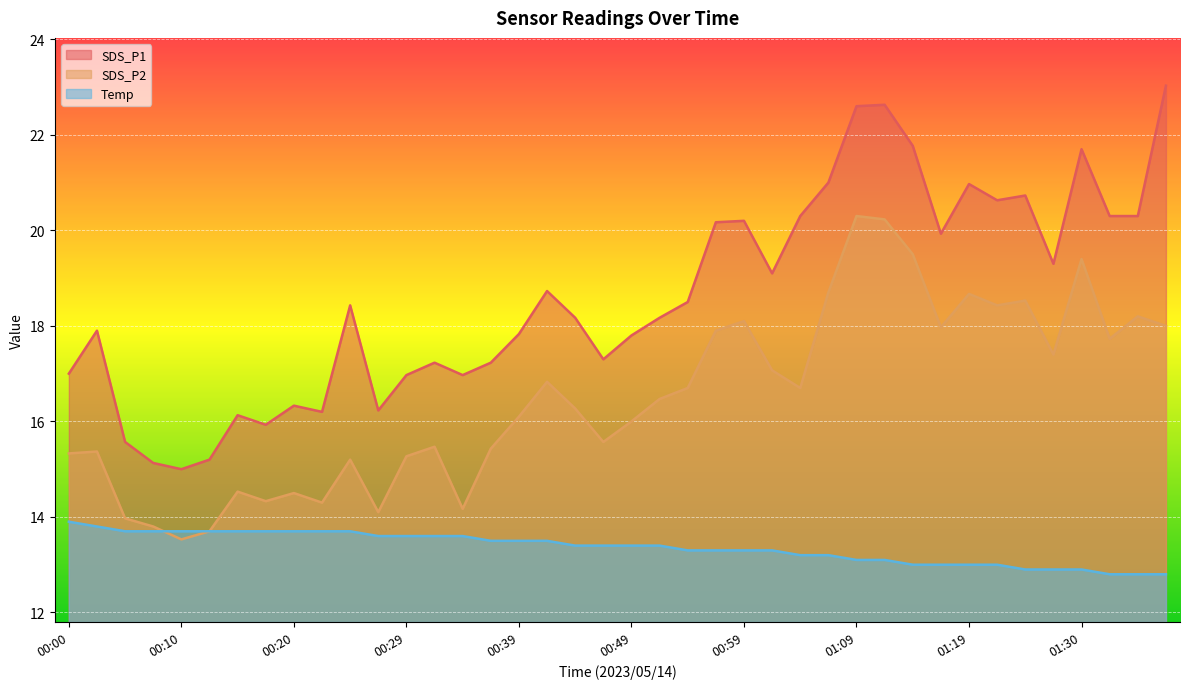

How many intersections are there between SDS_P2 and Temp?

1